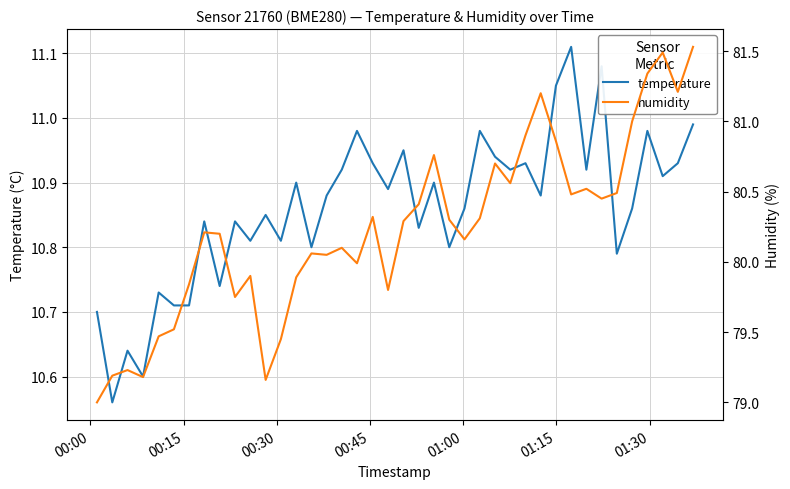

What is the sum of all temperature values?

434.4